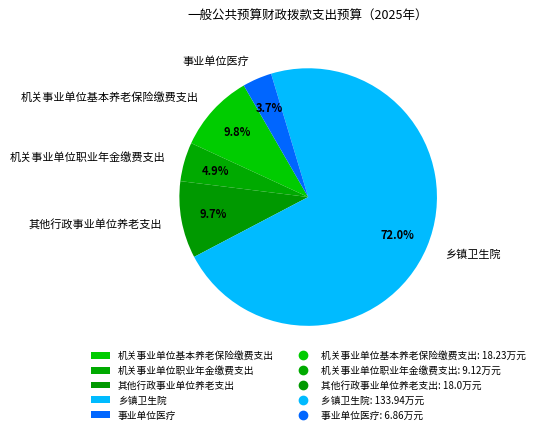

What is the smallest slice in the pie chart?

事业单位医疗